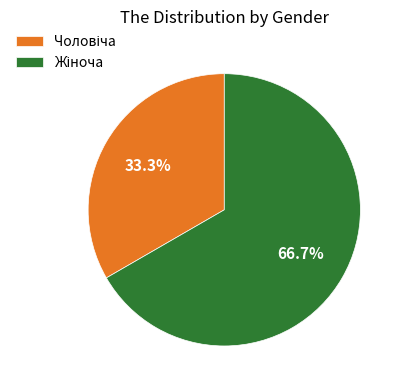

Count the number of slices in the pie.

2